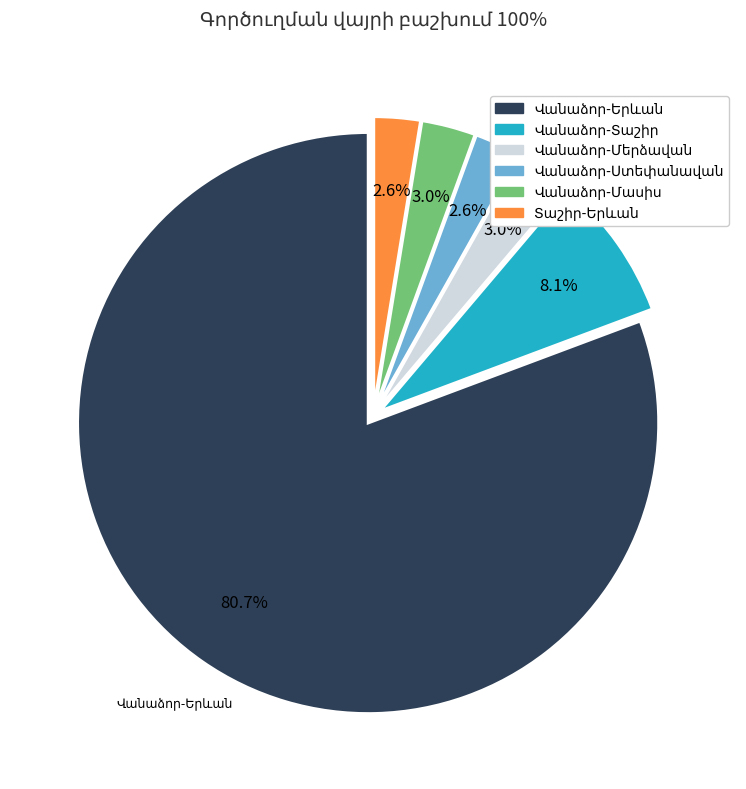

How much of the chart is everything except Վանաձոր-Մասիս?

97.0%